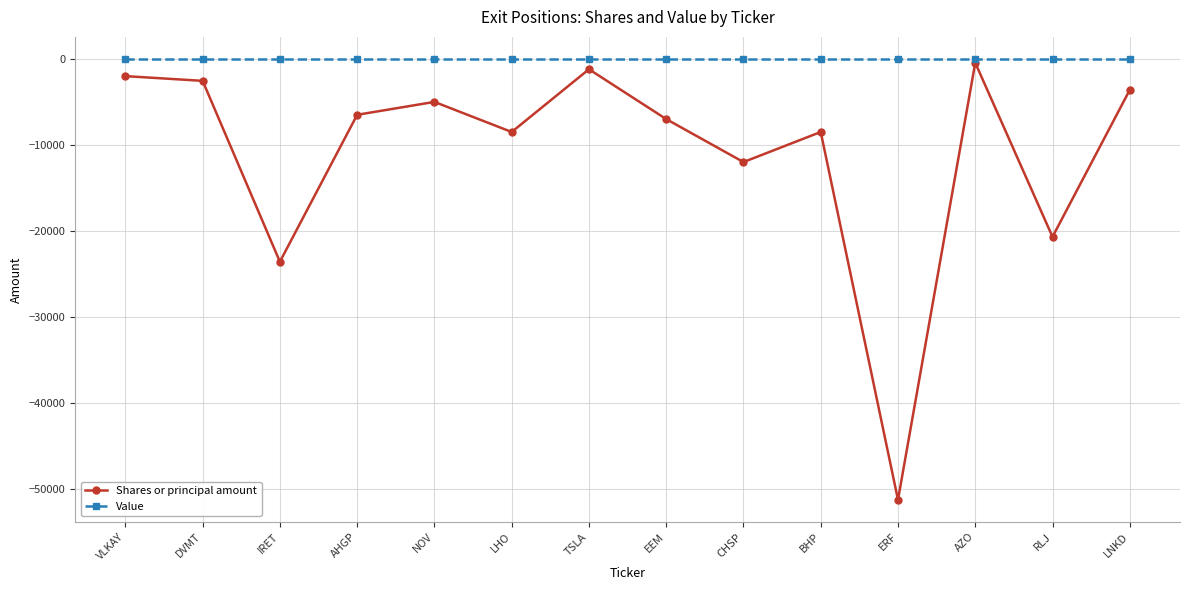

What is the total value across all series at BHP?

-8500